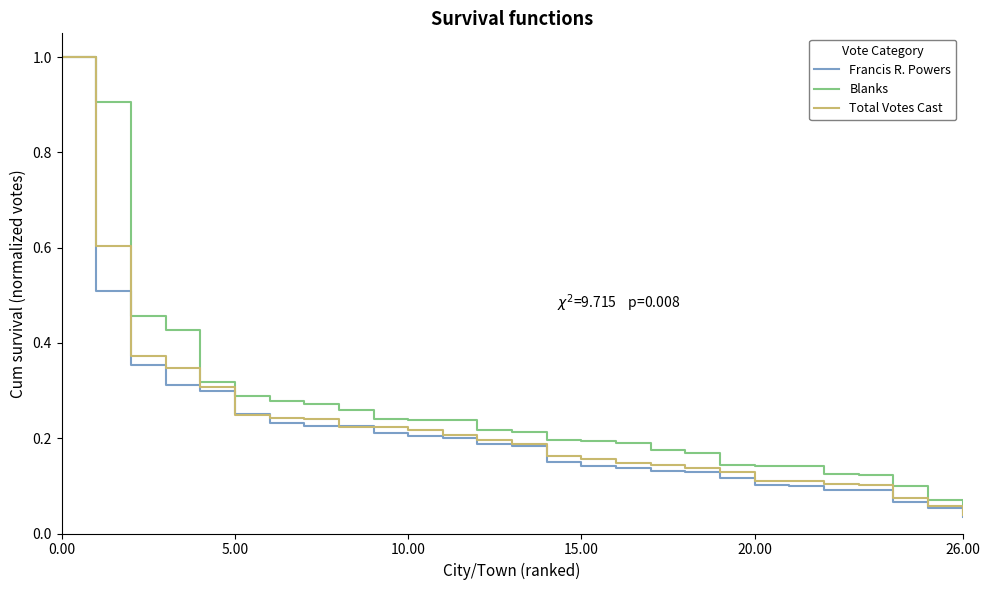

Which series has the largest total across all categories?

Blanks